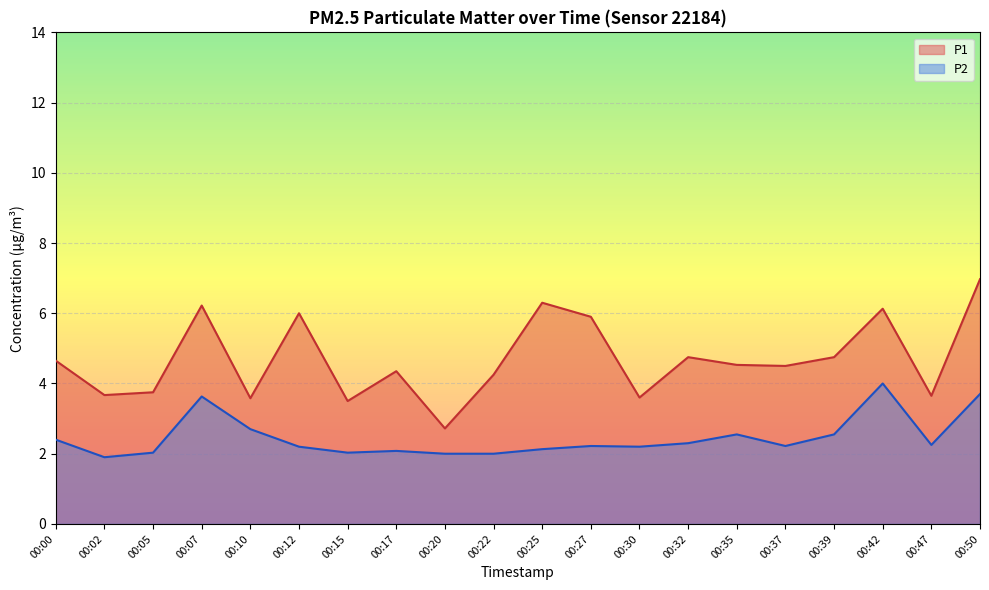

What is the difference between the second highest and minimum values in the P1 series?

3.6